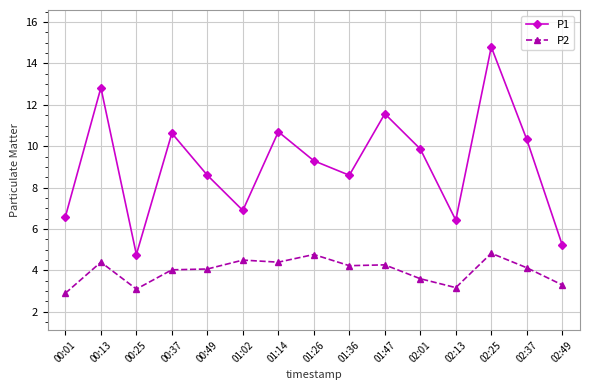

At which category does P1 reach its first local peak?

00:13